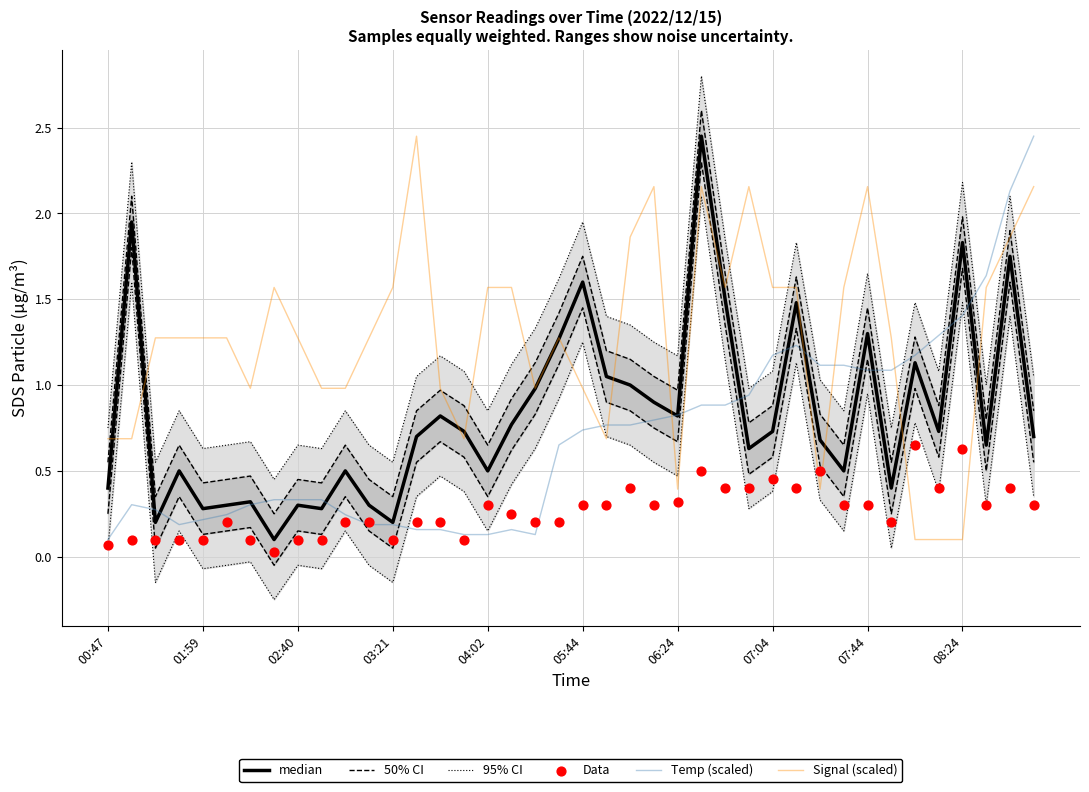

What are all the series names shown in the legend?

95% CI, 50% CI, median, Temp (scaled), Signal (scaled), Data